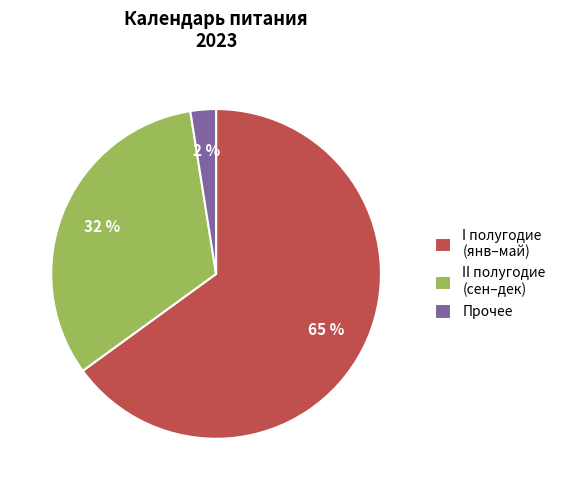

Which has a higher value, I полугодие (янв–май) or II полугодие (сен–дек)?

I полугодие (янв–май)